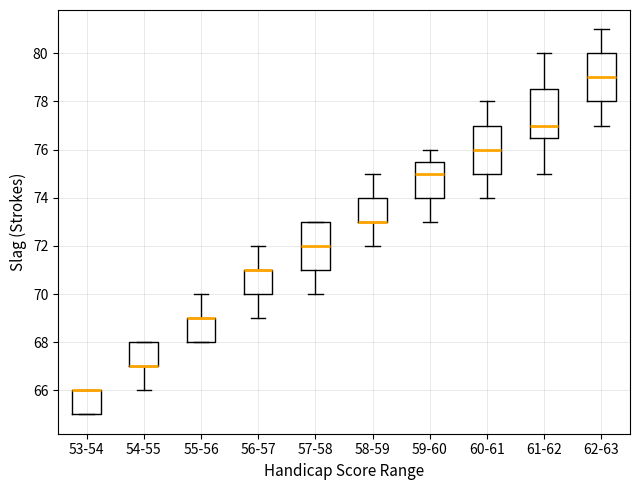

Reading left to right, read every box against the y-axis: the position of its median line, the range the box covers, and the ends of its whiskers. The values are not printed on the chart, so give them approximately, as read against the axis.

53-54: median 66.0 (drawn on the box's upper edge), box 65.0 to 66.0, whiskers 65.0 to 66.0
54-55: median 67.0 (drawn on the box's lower edge), box 67.0 to 68.0, whiskers 66.0 to 68.0
55-56: median 69.0 (drawn on the box's upper edge), box 68.0 to 69.0, whiskers 68.0 to 70.0
56-57: median 71.0 (drawn on the box's upper edge), box 70.0 to 71.0, whiskers 69.0 to 72.0
57-58: median 72.0, box 71.0 to 73.0, whiskers 70.0 to 73.0
58-59: median 73.0 (drawn on the box's lower edge), box 73.0 to 74.0, whiskers 72.0 to 75.0
59-60: median 75.0, box 74.0 to 75.6, whiskers 73.0 to 76.0
60-61: median 76.0, box 75.0 to 77.0, whiskers 74.0 to 78.0
61-62: median 77.0, box 76.6 to 78.6, whiskers 75.0 to 80.0
62-63: median 79.0, box 78.0 to 80.0, whiskers 77.0 to 81.0